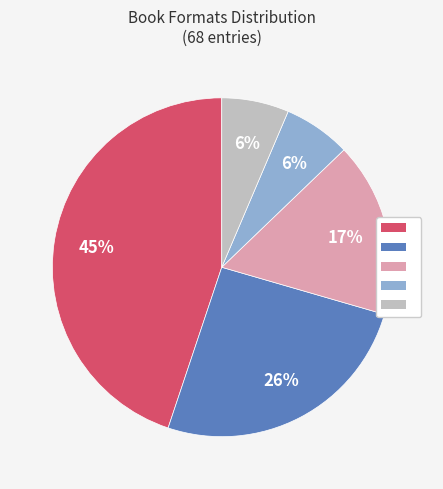

Is there any slice that represents more than half of the pie?

No